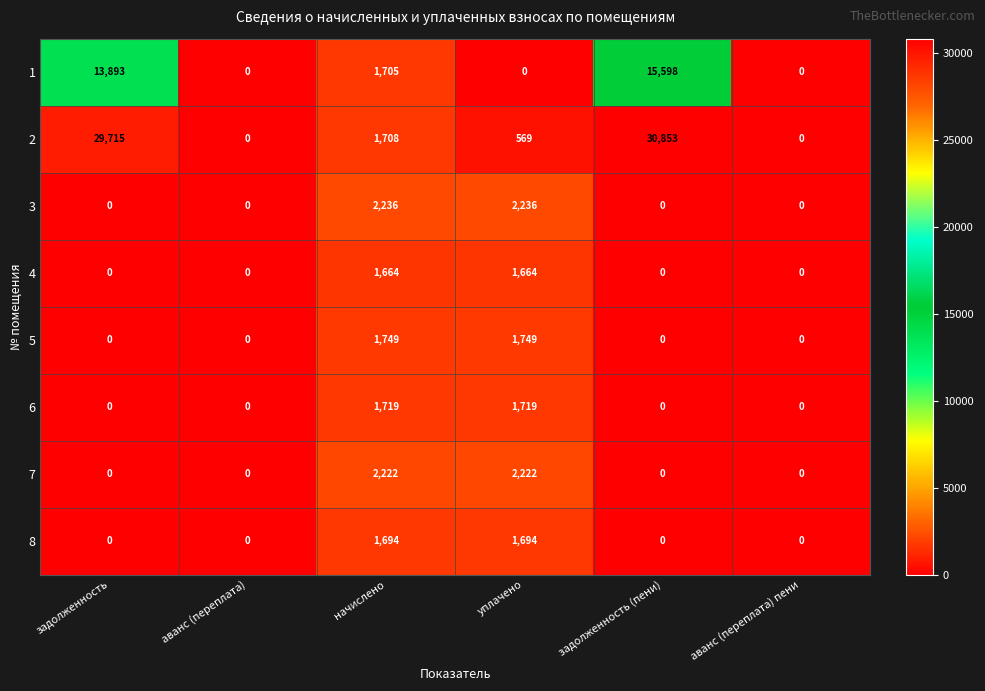

Is it true that 4 equals 1123 at задолженность (пени)?

False